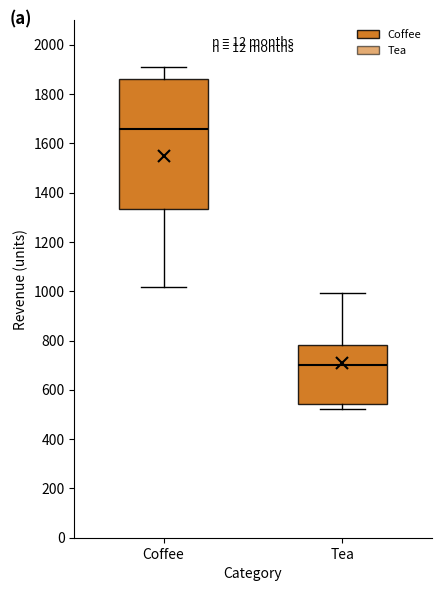

Which box is the tallest, from its lower edge to its upper edge?

Coffee